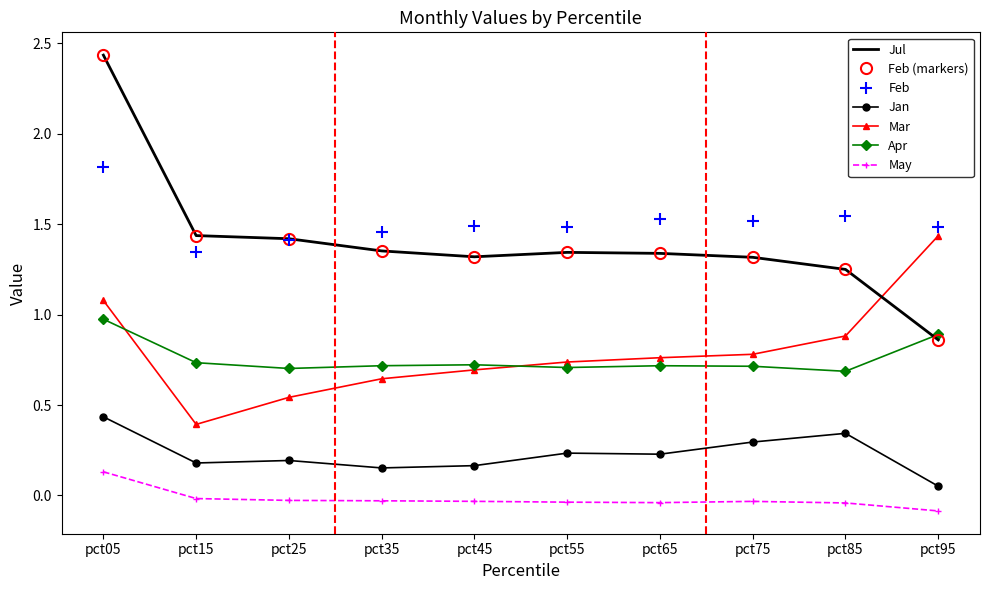

At which label does May first exceed 0?

pct05